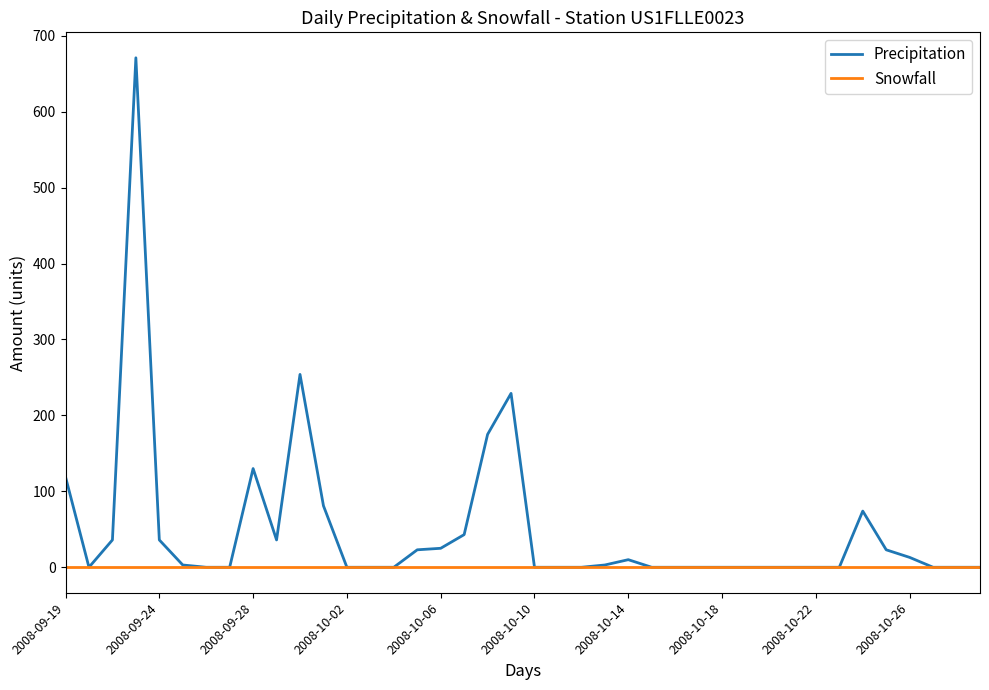

Which series has the largest total across all categories?

Precipitation